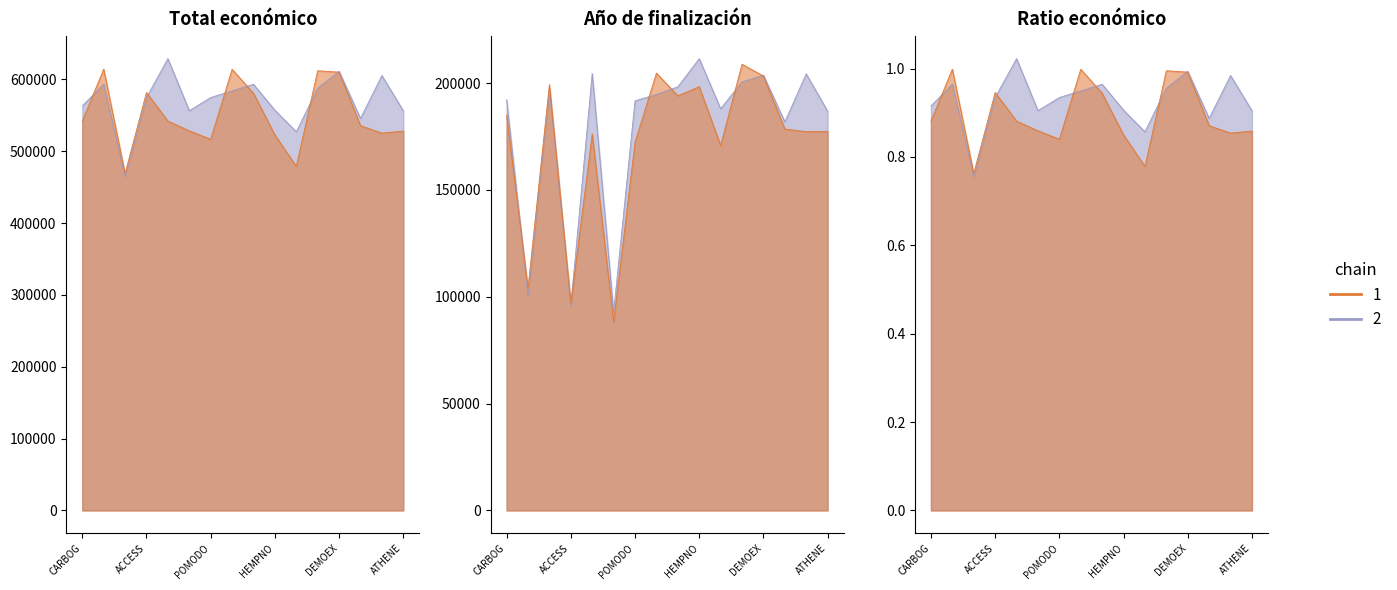

What is the sum of the values at INGNUTS and ACCESS?

293102.4